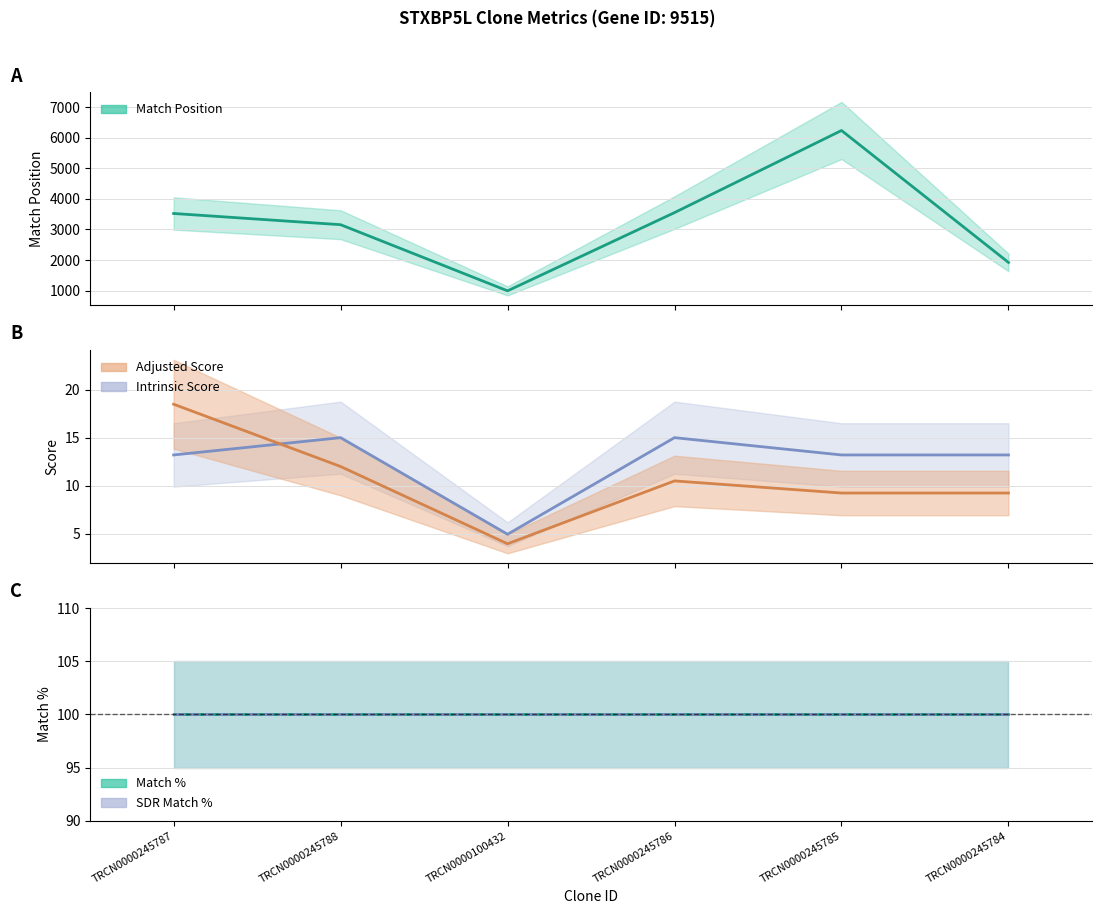

True or false: Intrinsic Score and Match Position intersect in this chart.

False